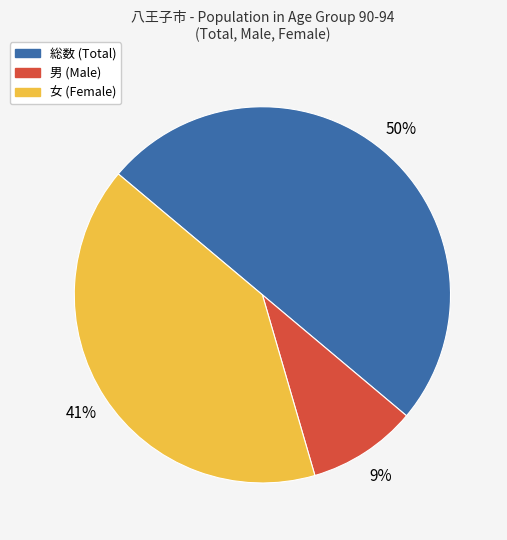

To the nearest percent, what is the combined percentage of 女 and 総数?

91%